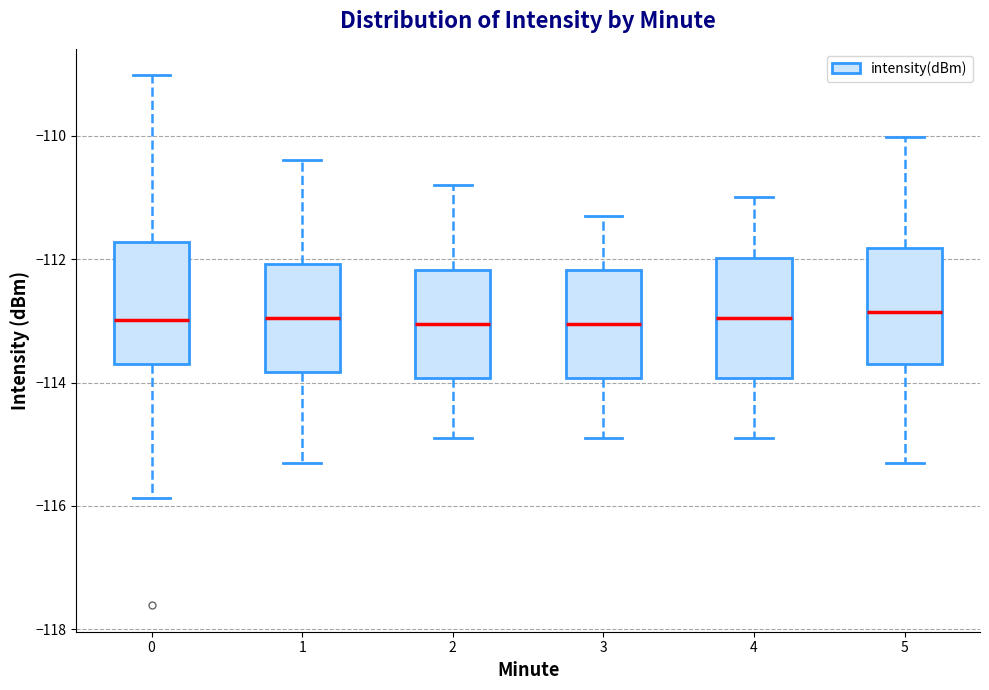

Reading left to right, transcribe this box plot: for each box, give where its median line is, the range the box spans, and where its two whiskers end, as read against the y-axis. The values are not printed on the chart, so give them approximately, as read against the axis.

0: median -113.0, box -113.8 to -111.8, whiskers -115.8 to -109.0
1: median -113.0, box -113.8 to -112.0, whiskers -115.2 to -110.4
2: median -113.0, box -114.0 to -112.2, whiskers -114.8 to -110.8
3: median -113.0, box -114.0 to -112.2, whiskers -114.8 to -111.2
4: median -113.0, box -114.0 to -112.0, whiskers -114.8 to -111.0
5: median -112.8, box -113.8 to -111.8, whiskers -115.2 to -110.0